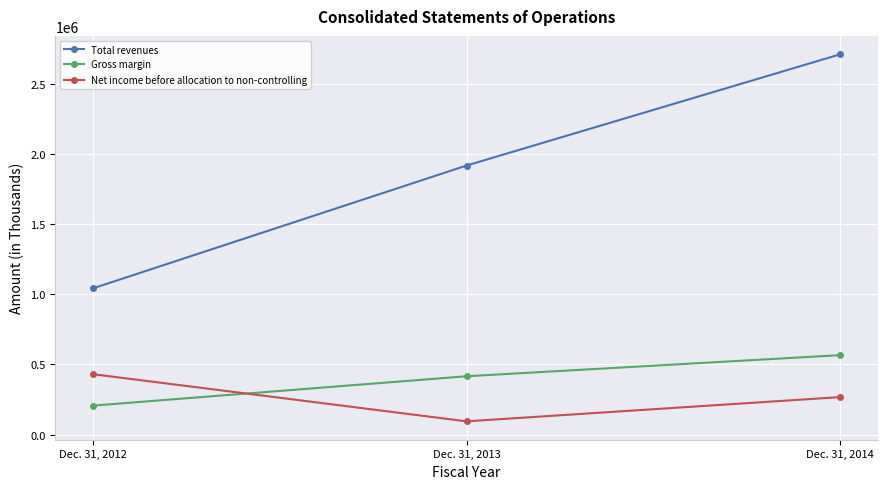

What is the sum of all Total revenues values?

5665695